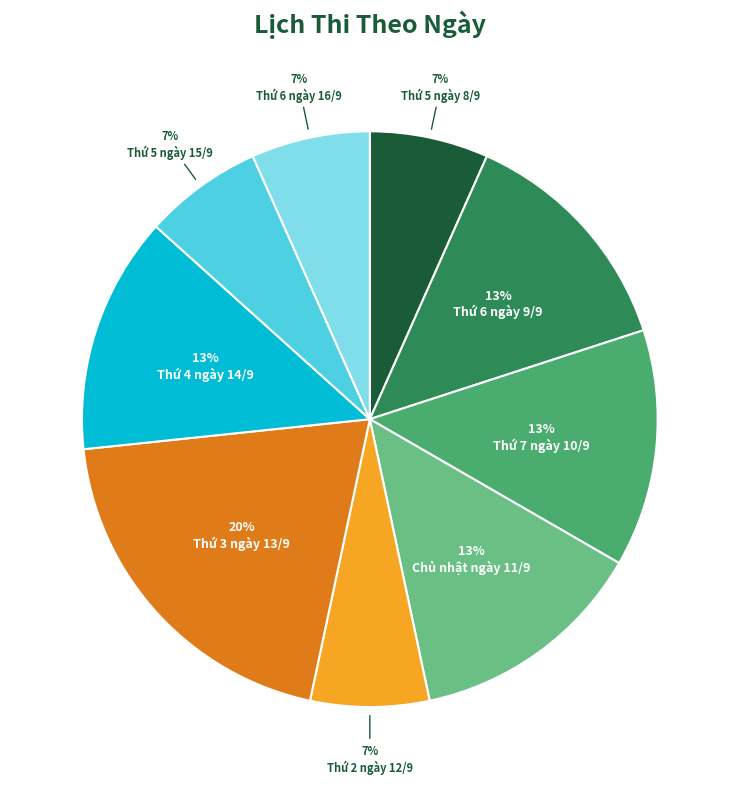

The Thứ 4 ngày 14/9 slice represents 1% of the pie. True or false?

False